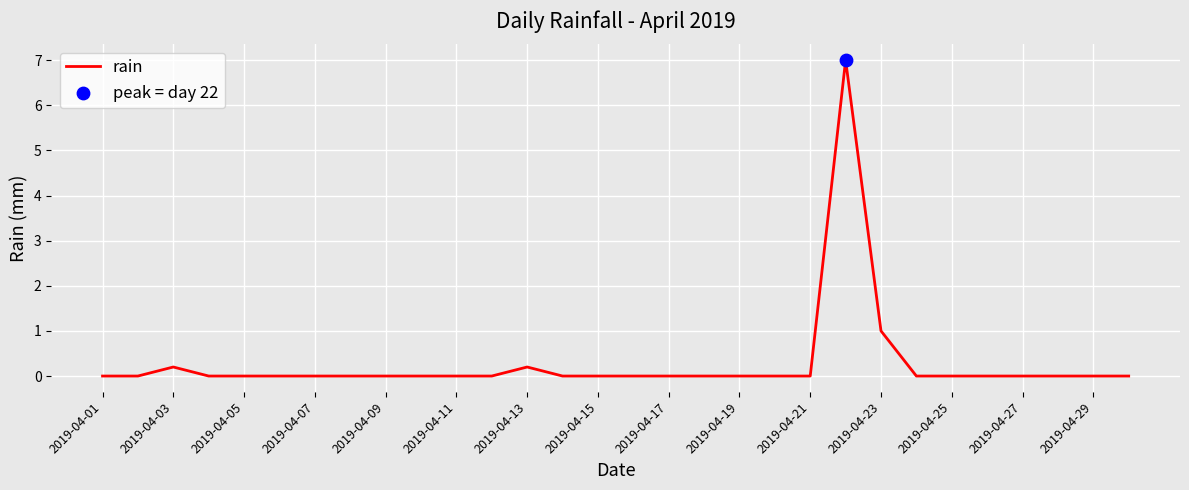

What is the difference between the maximum and minimum values?

7.0